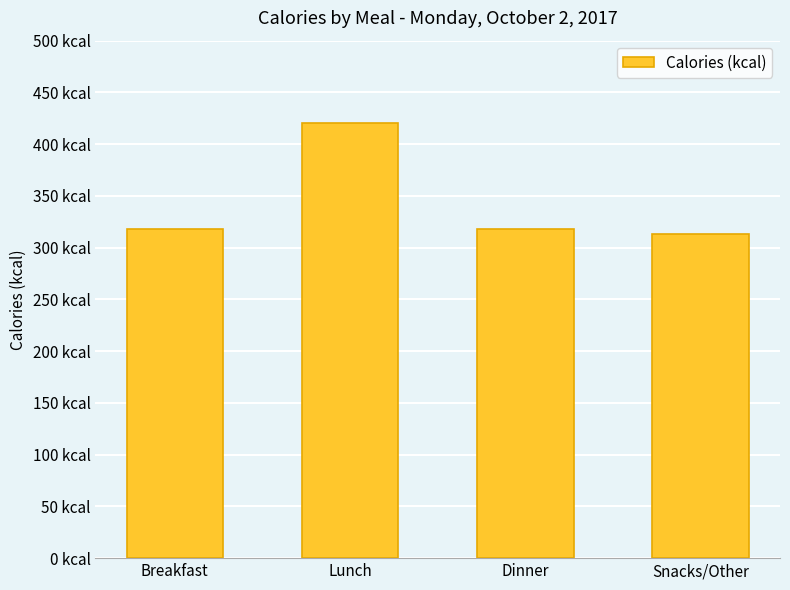

Reading right to left, extract all data points from this chart.

Snacks/Other=313	Dinner=318	Lunch=420	Breakfast=318